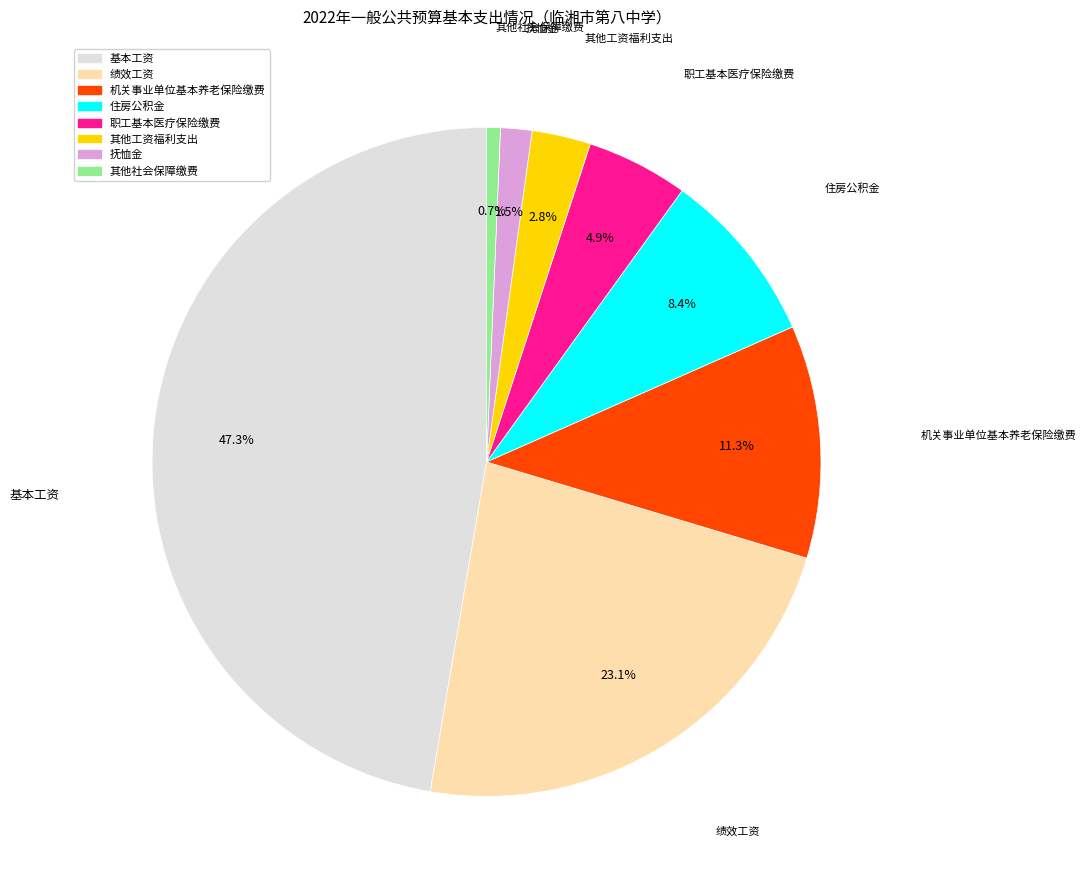

Is there any slice that represents more than half of the pie?

No